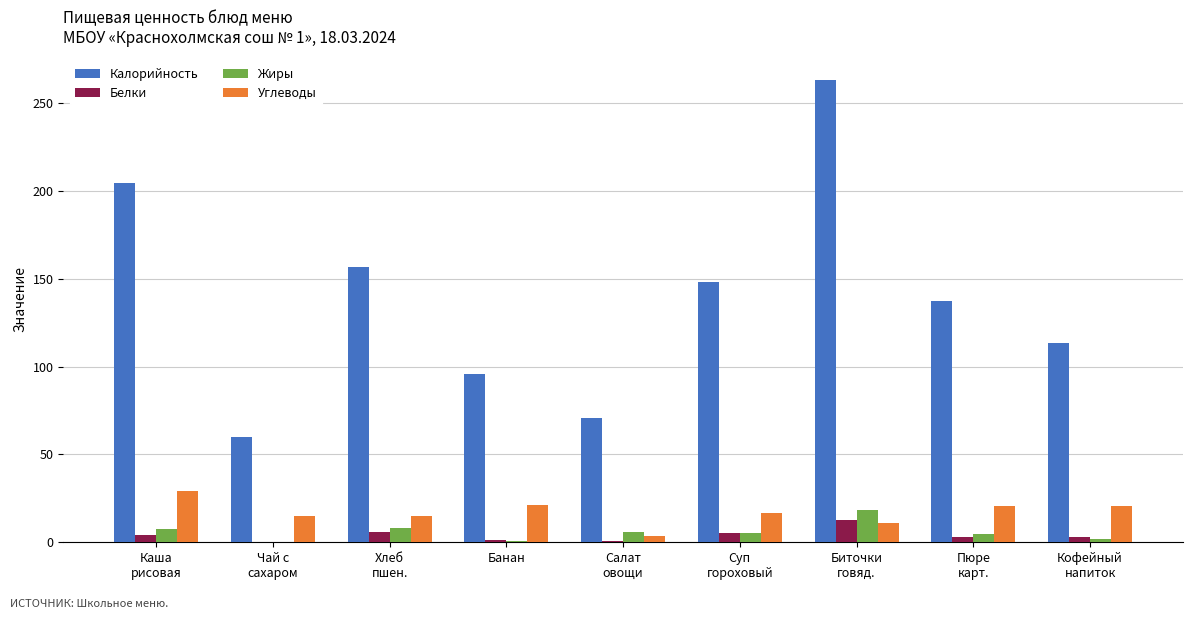

Read the Калорийность value at Биточки
говяд..

263.5